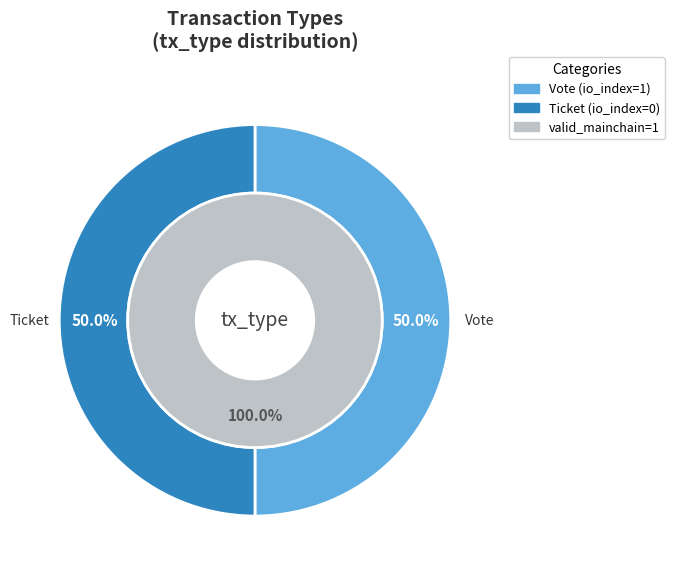

Which category has the smallest portion of the pie?

Ticket